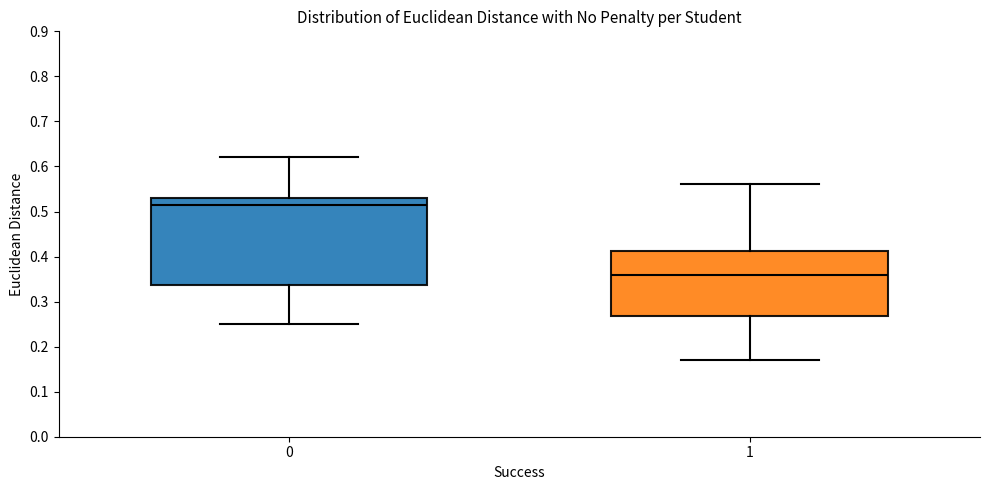

Which box's median line is the lowest?

1